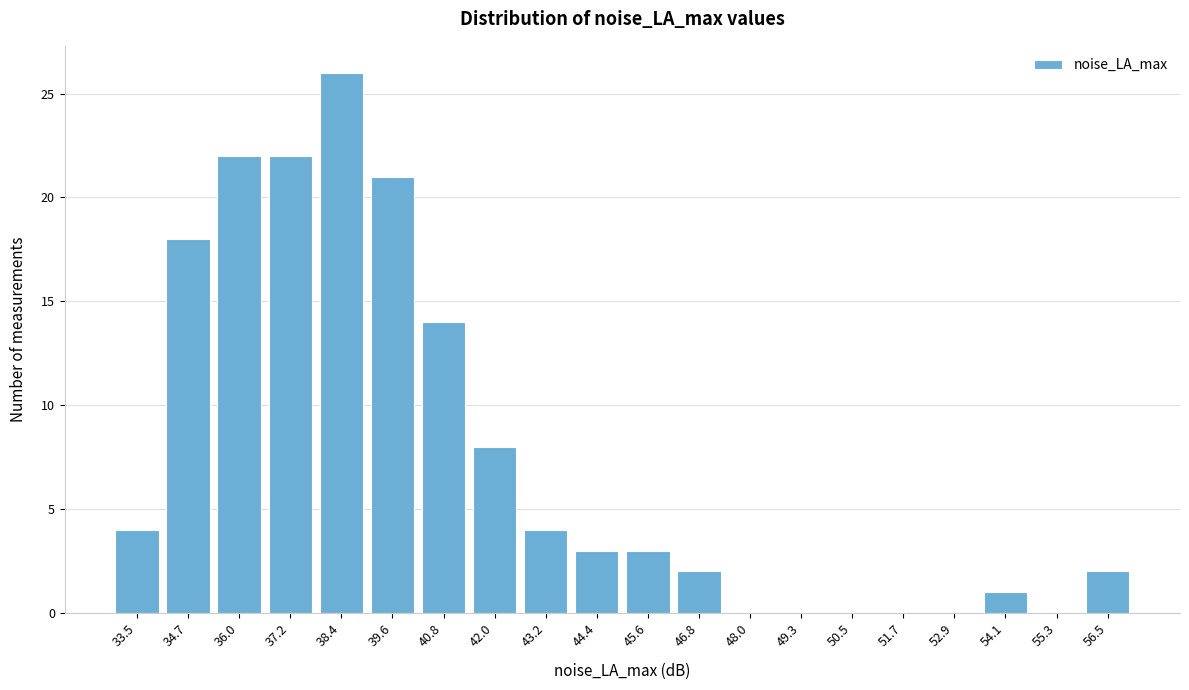

Reading left to right, transcribe all the data shown in this chart.

33.5=4	34.7=18	36.0=22	37.2=22	38.4=26	39.6=21	40.8=14	42.0=8	43.2=4	44.4=3	45.6=3	46.8=2	48.0=0	49.3=0	50.5=0	51.7=0	52.9=0	54.1=1	55.3=0	56.5=2